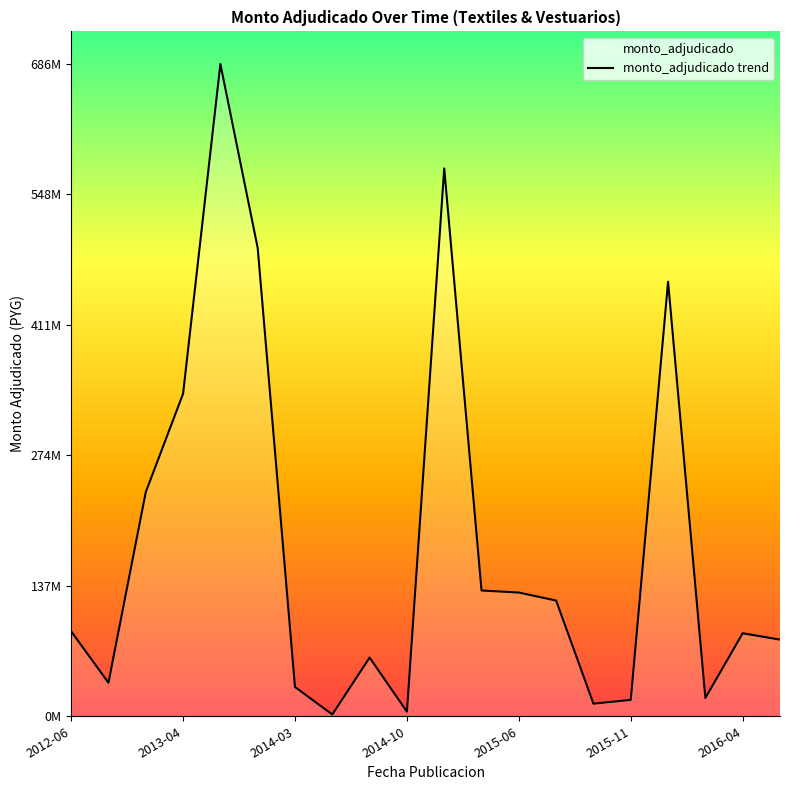

Count the number of values greater than 89358500.

9